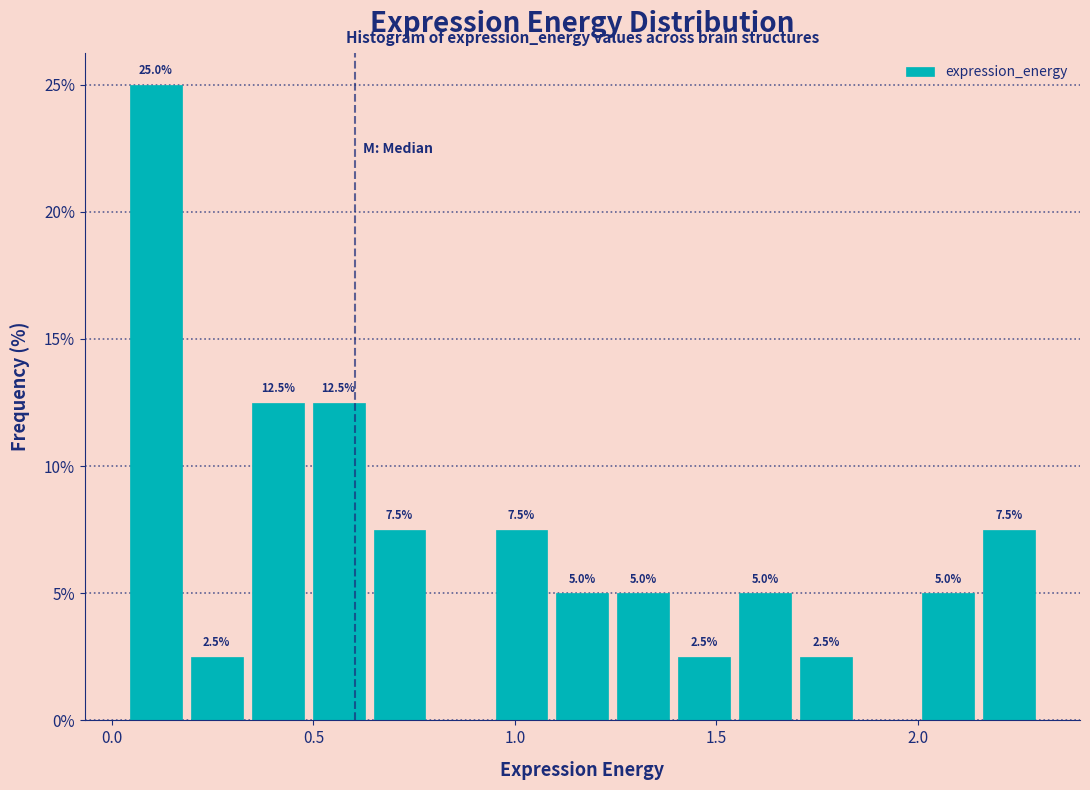

Read against the x-axis, roughly where is the centre of the tallest bar?

0.10